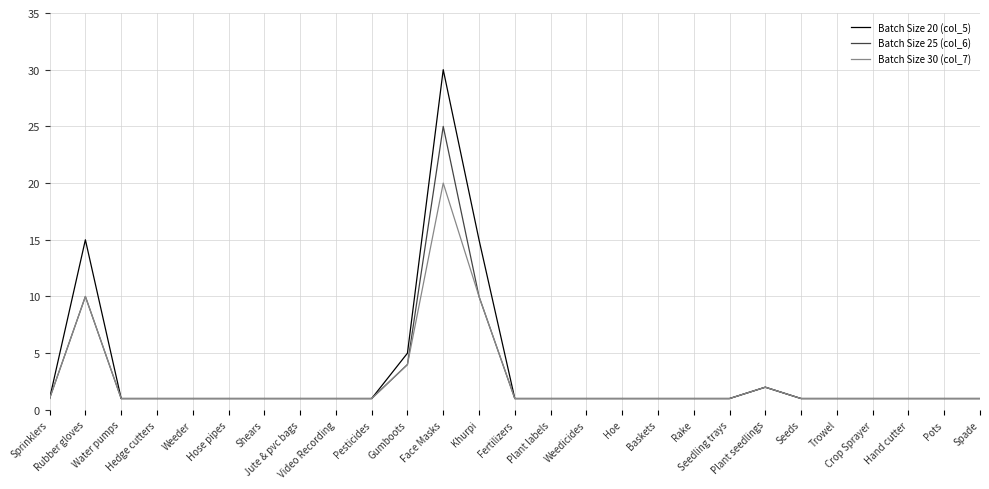

What is the greatest value displayed?

30